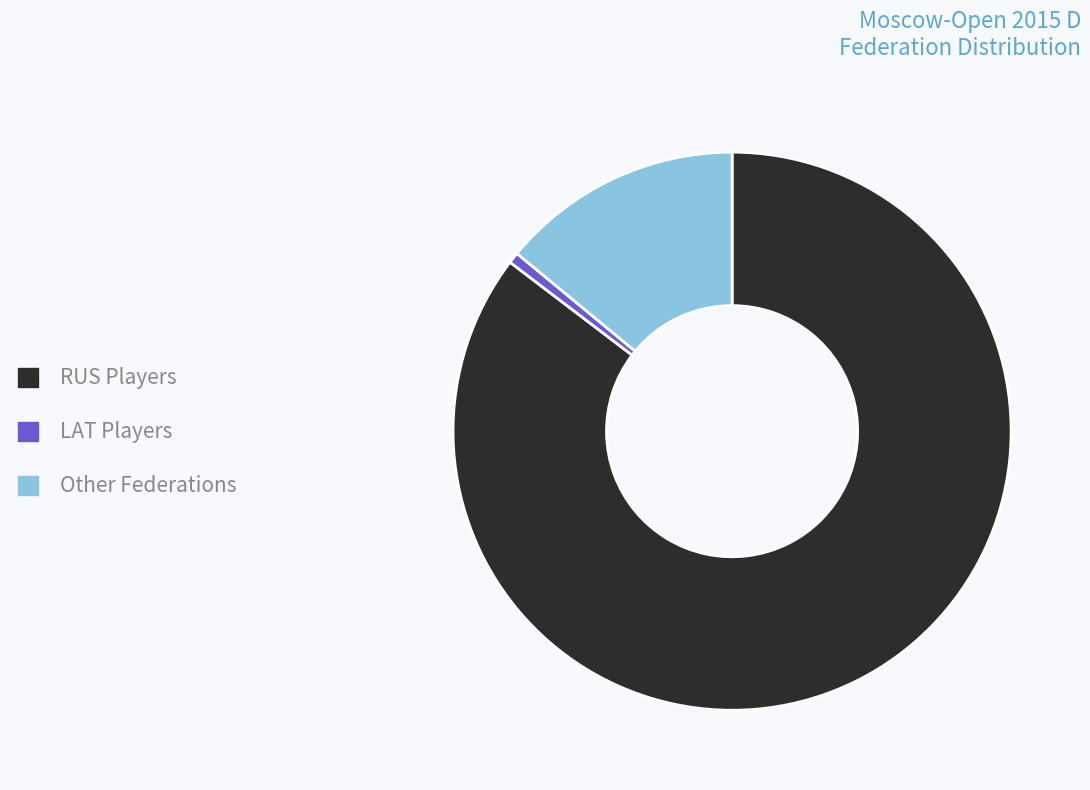

Rank the categories by value from lowest to highest.

LAT, Other, RUS